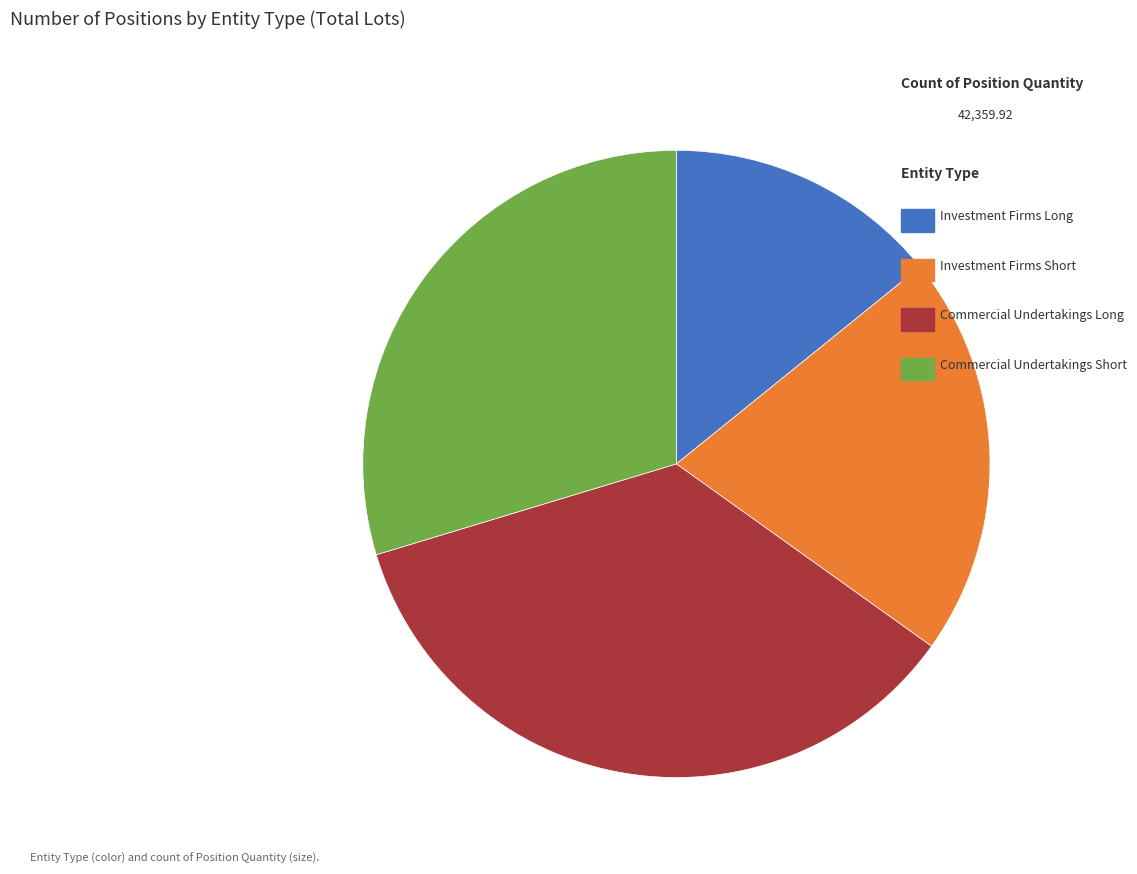

Is there any slice that represents more than half of the pie?

No